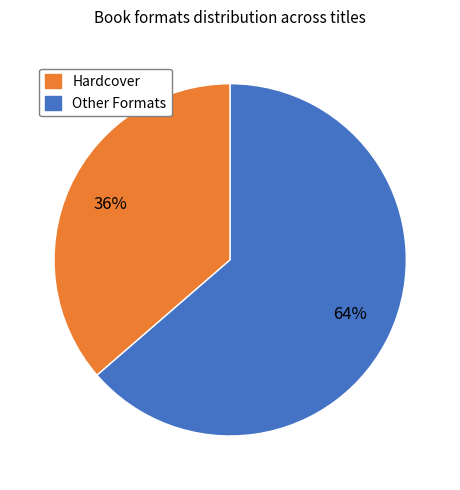

Is there a majority slice in this chart?

Yes